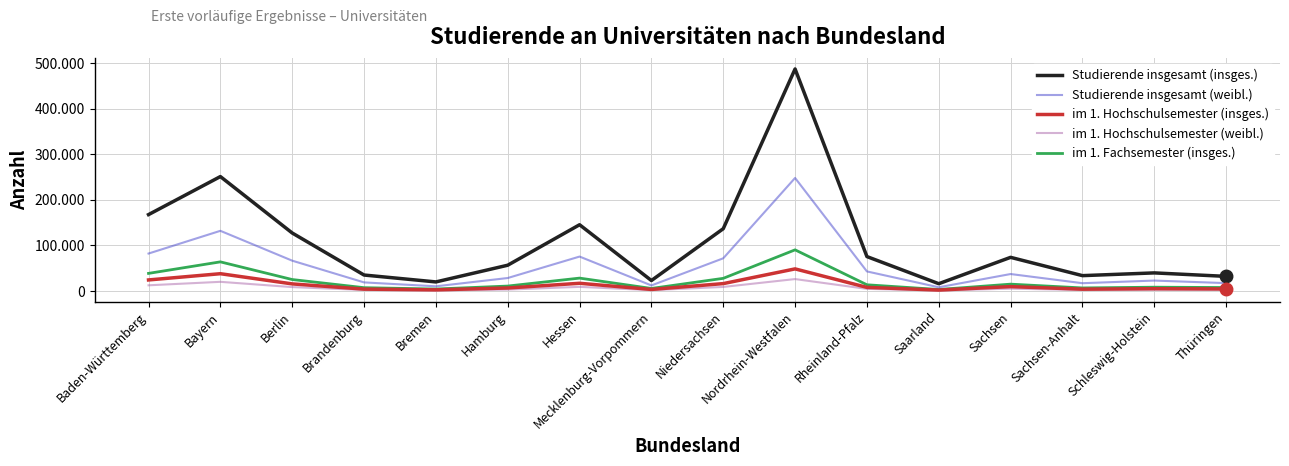

What is the label of the 8th point from the left?

Mecklenburg-Vorpommern